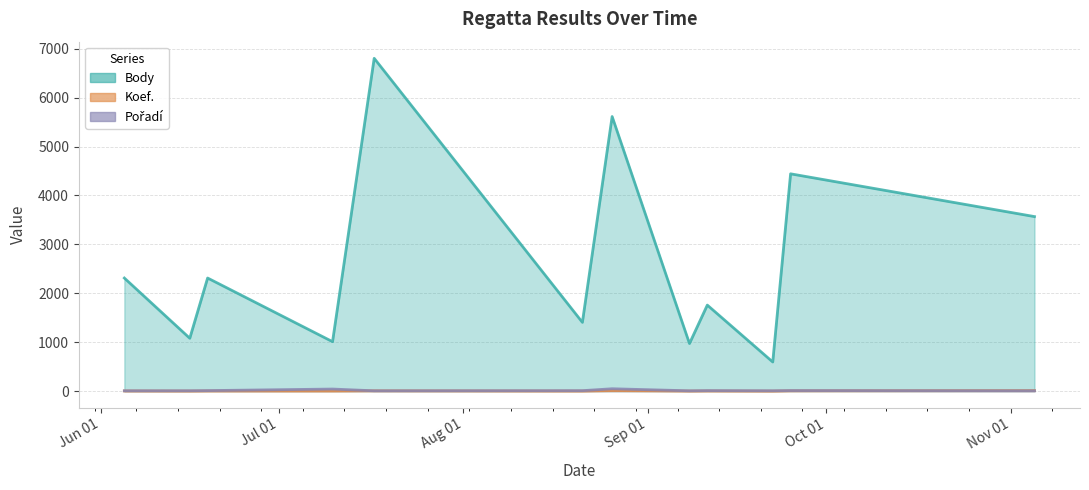

Rank the series at 2021-09-11 from lowest to highest value.

Koef., Pořadí, Body